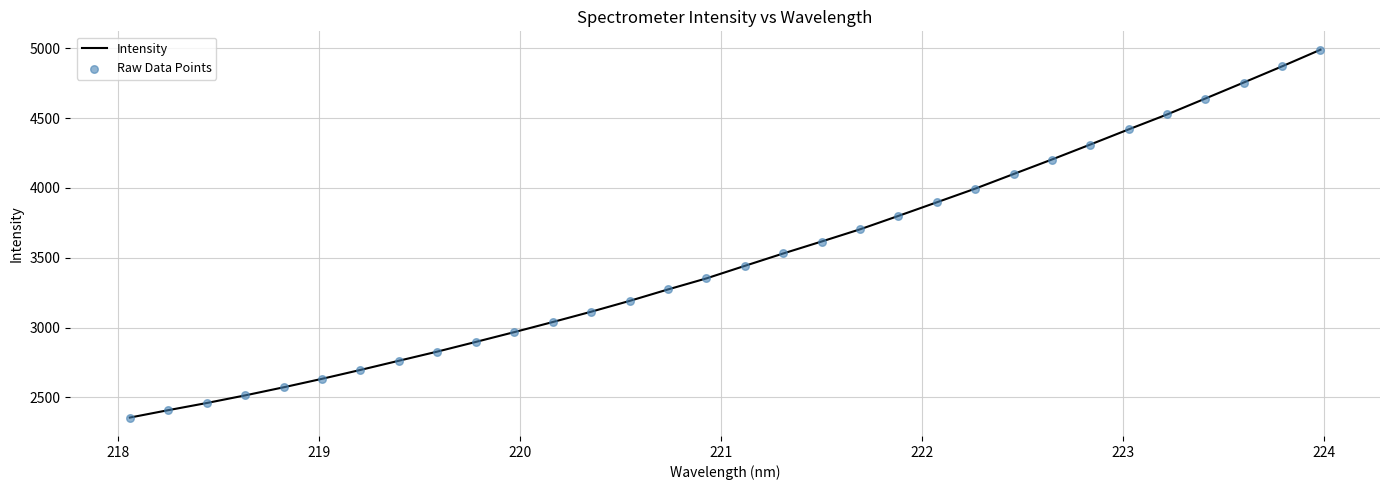

What is the difference between the maximum and minimum values?

2636.4